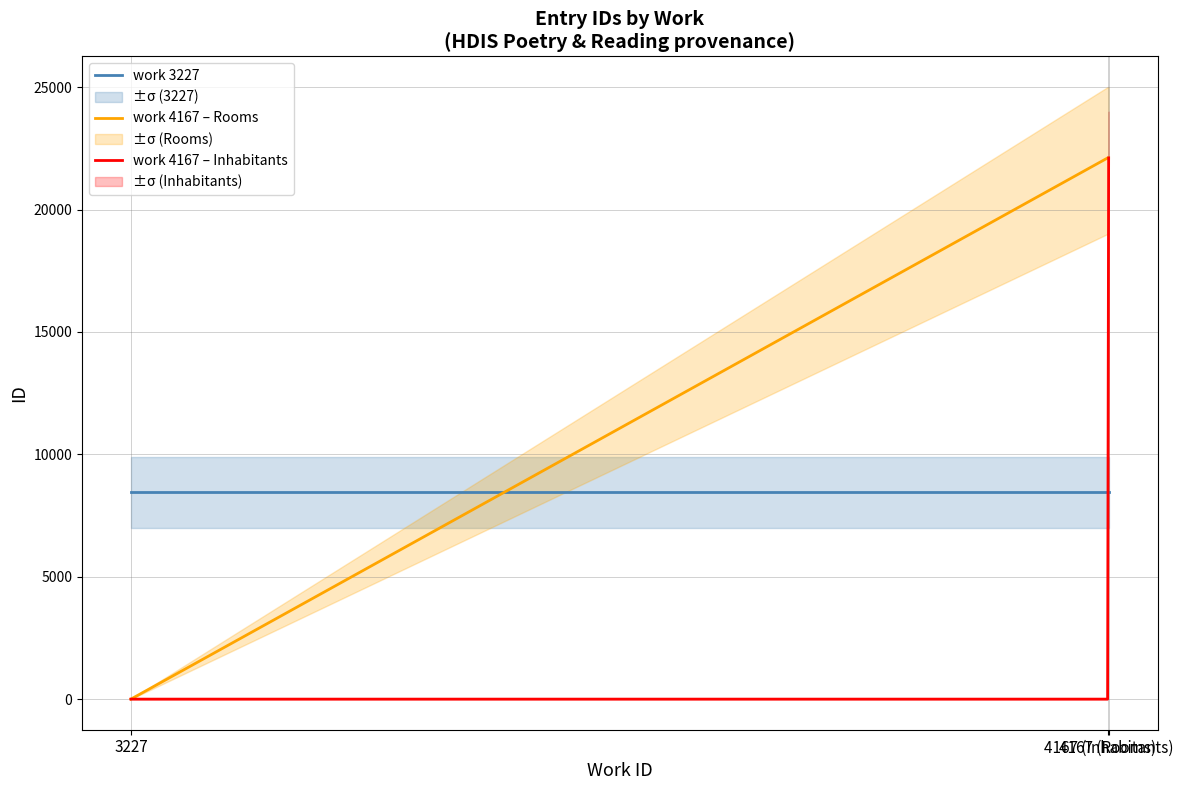

Count the number of data series in this chart.

3